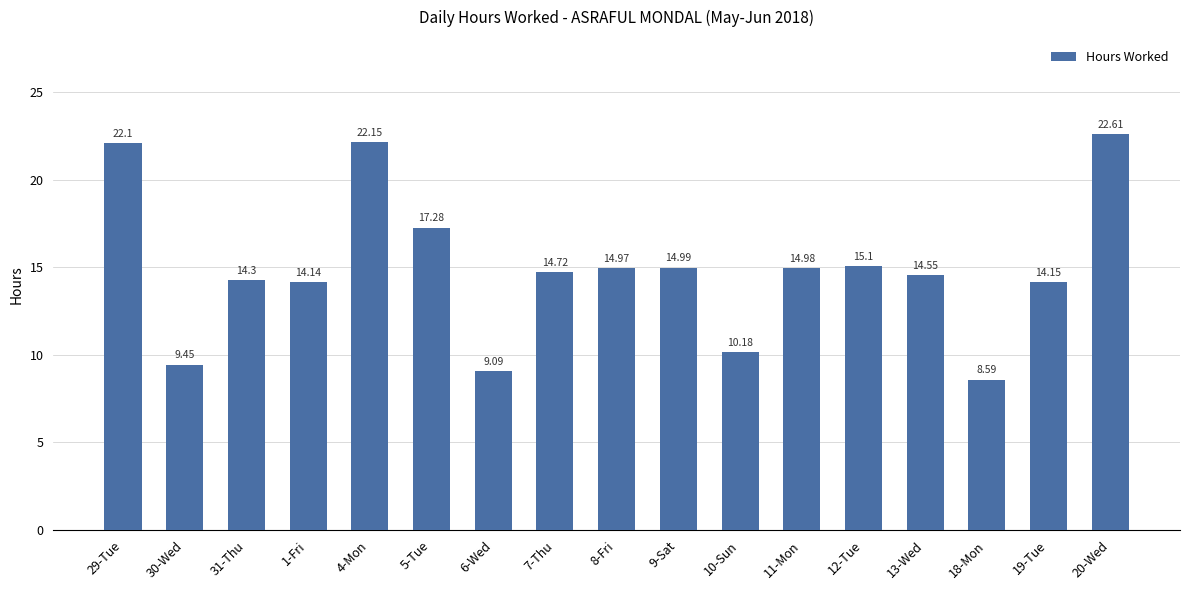

Which label corresponds to the largest value in the chart?

20-Wed